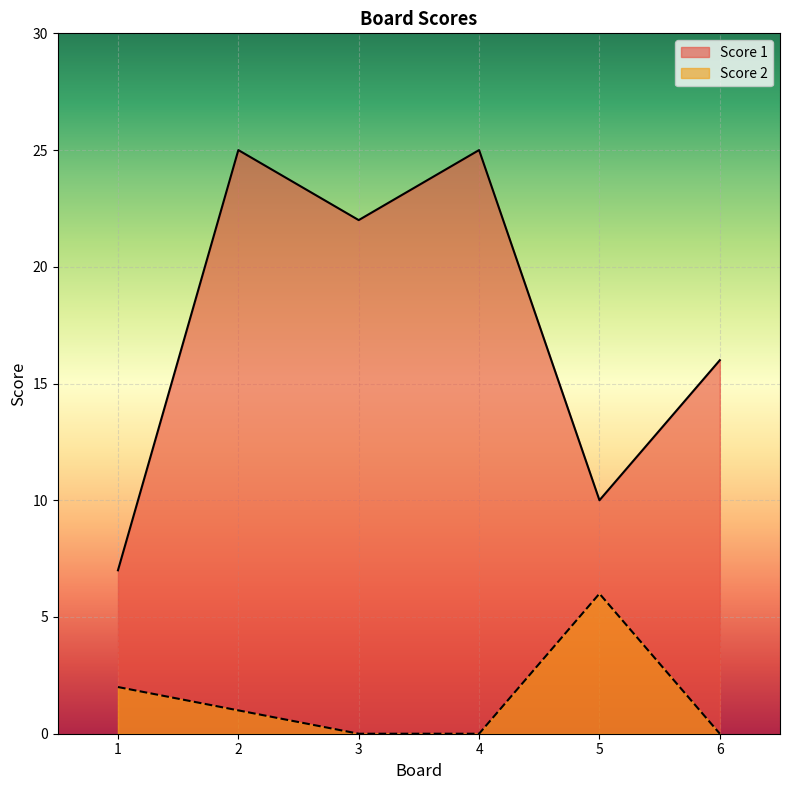

Rank the categories by Score 2 value from lowest to highest.

3, 4, 6, 2, 1, 5